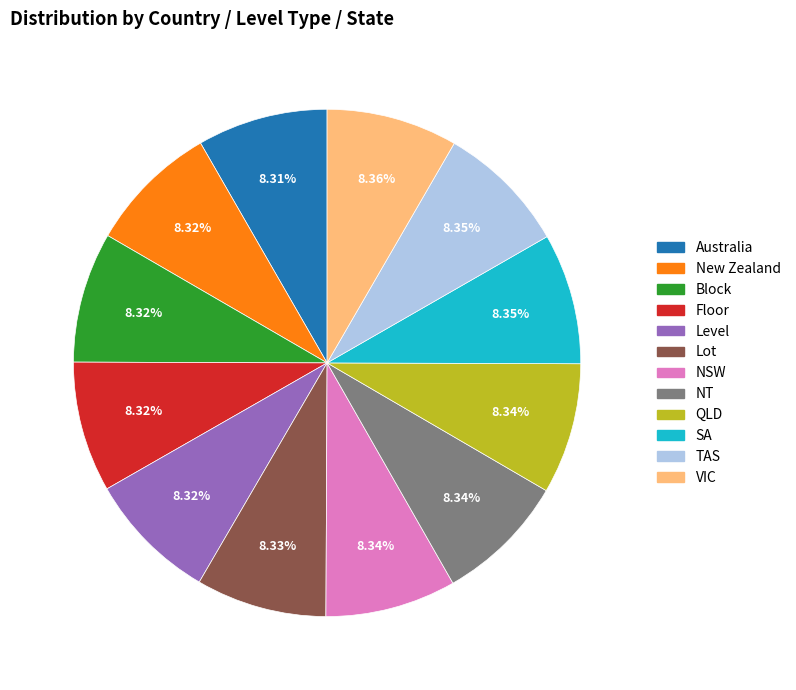

To the nearest percent, what is the average slice percentage?

8%